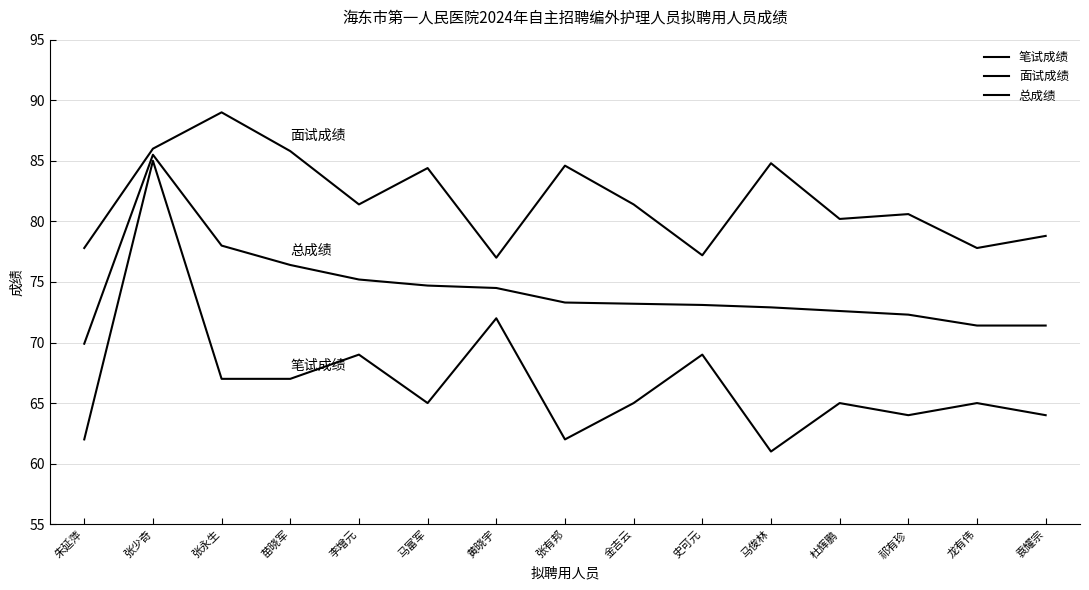

Does the chart have visible grid lines?

Yes